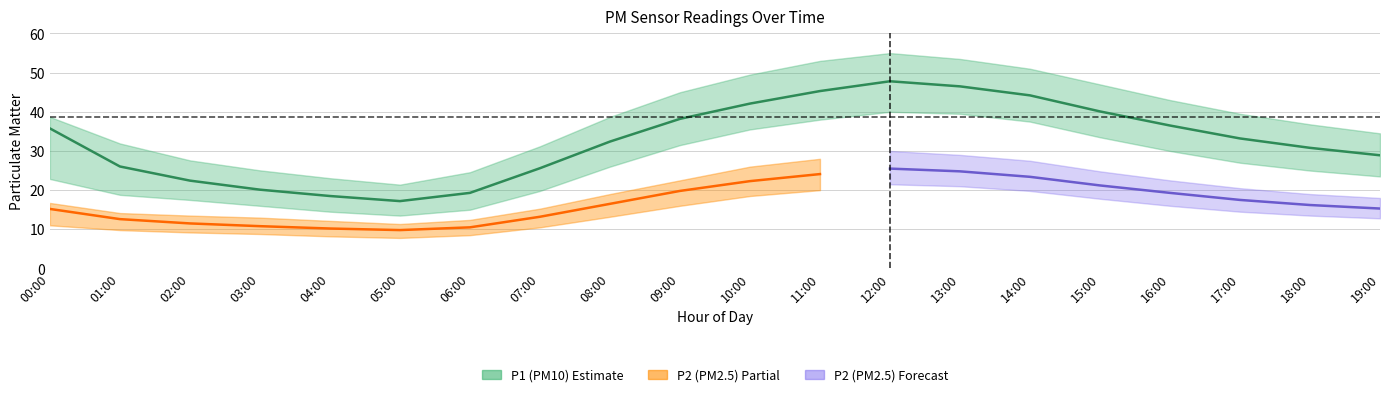

What is the label of the 12th point from the right?

08:00